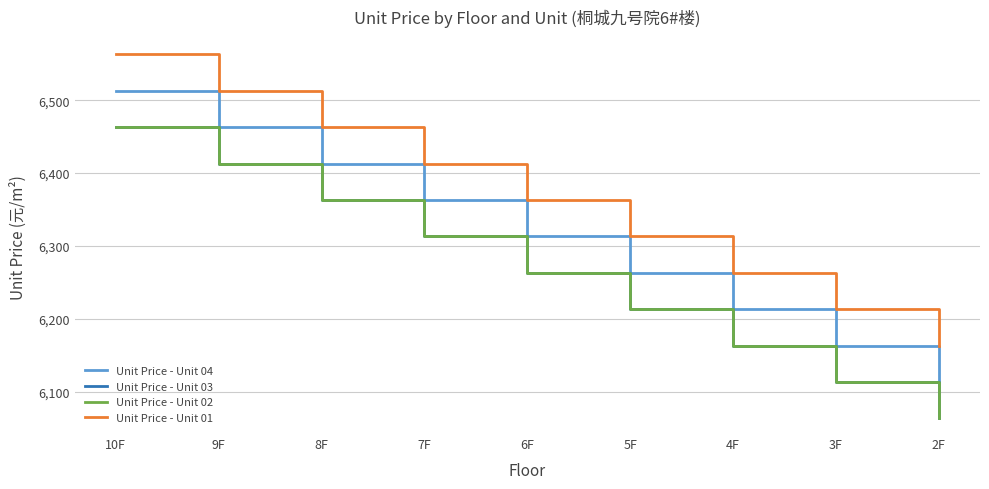

What is the sum of the Unit Price - Unit 03 values at 3F and 10F?

12576